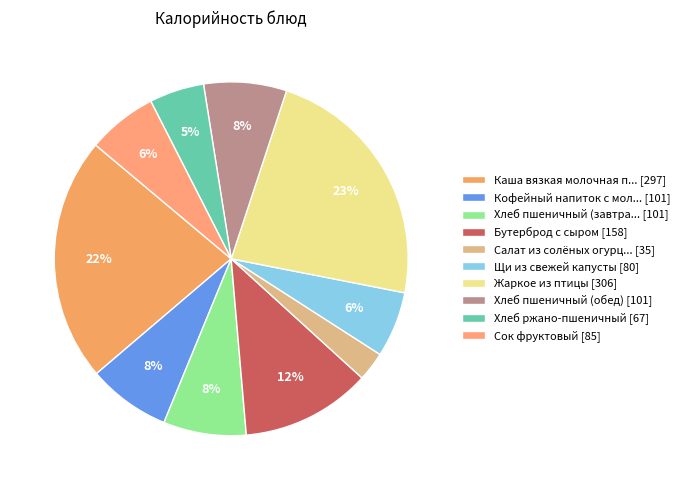

How many segments does this pie chart have?

10